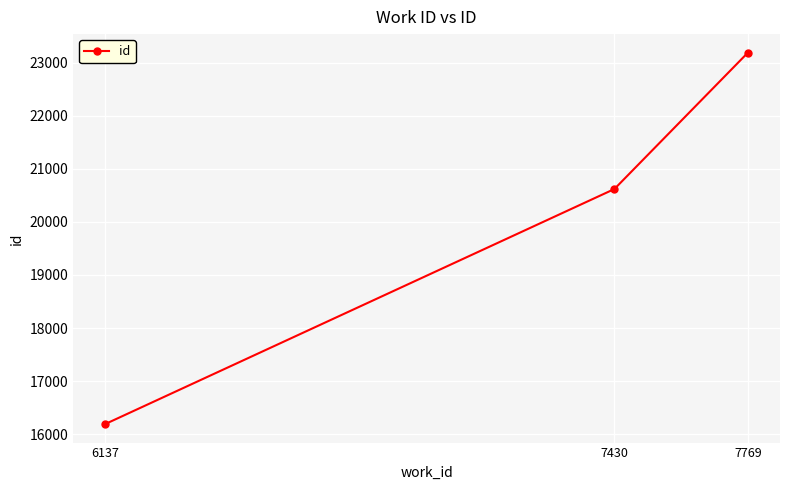

Reading left to right, extract all data points from this chart.

6137=16190	7430=20621	7769=23192